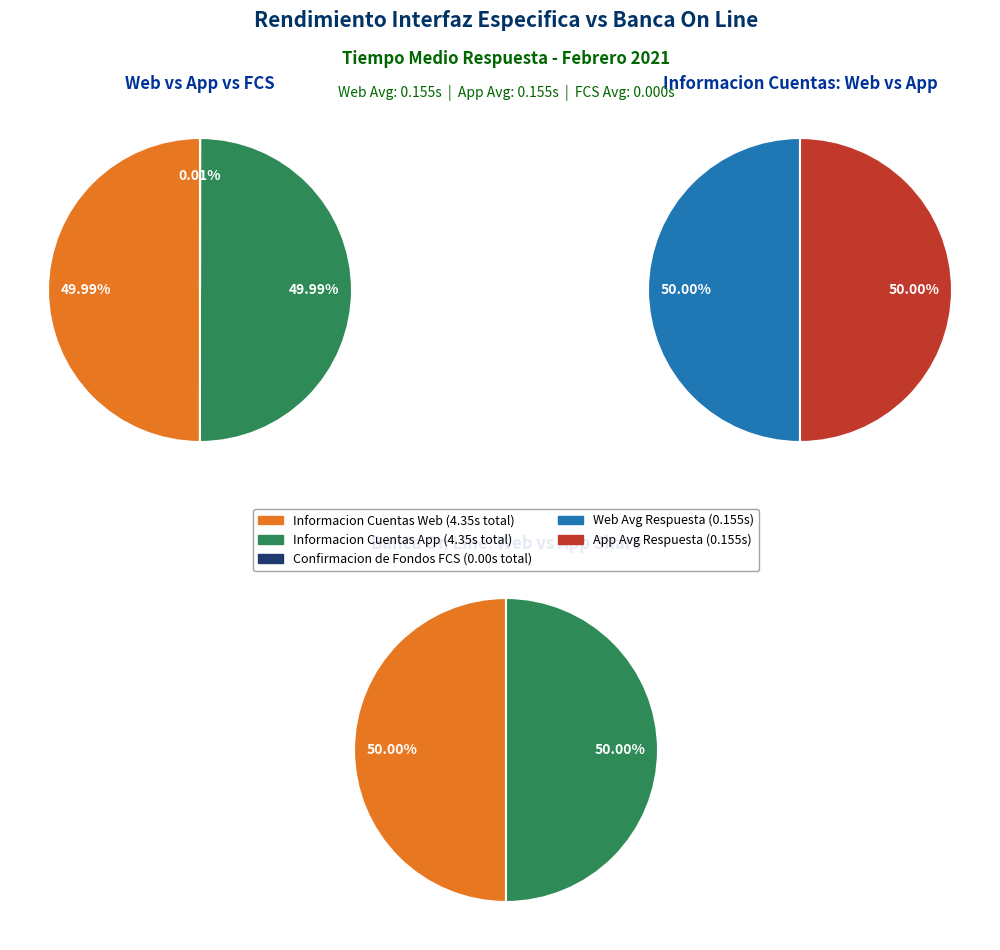

Which series has the widest spread of values?

Informacion Cuentas Web